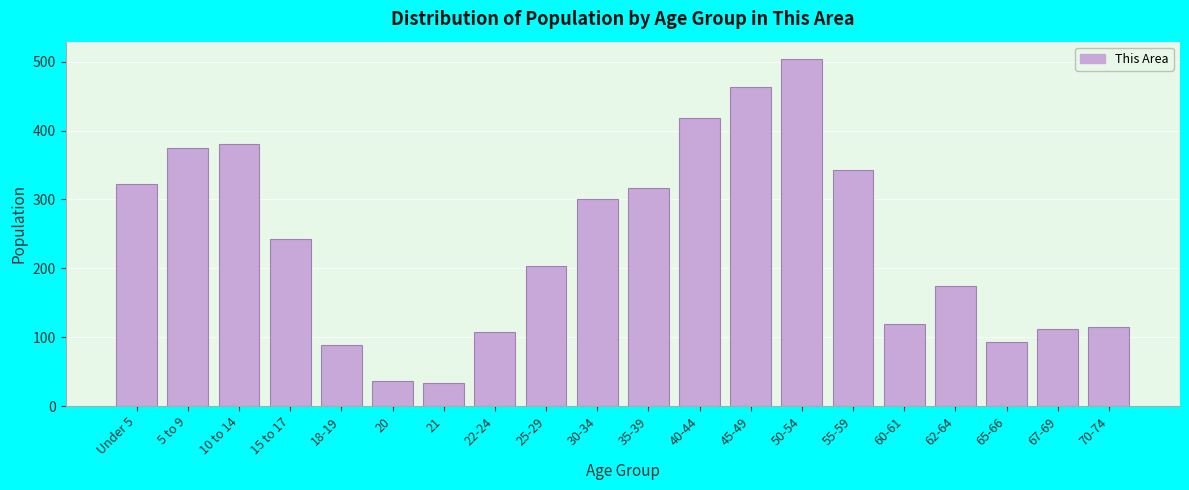

Reading left to right, what are all the values shown in this chart?

Under 5=322	5 to 9=375	10 to 14=380	15 to 17=243	18-19=88	20=36	21=33	22-24=108	25-29=203	30-34=301	35-39=317	40-44=418	45-49=463	50-54=504	55-59=343	60-61=119	62-64=174	65-66=93	67-69=112	70-74=115